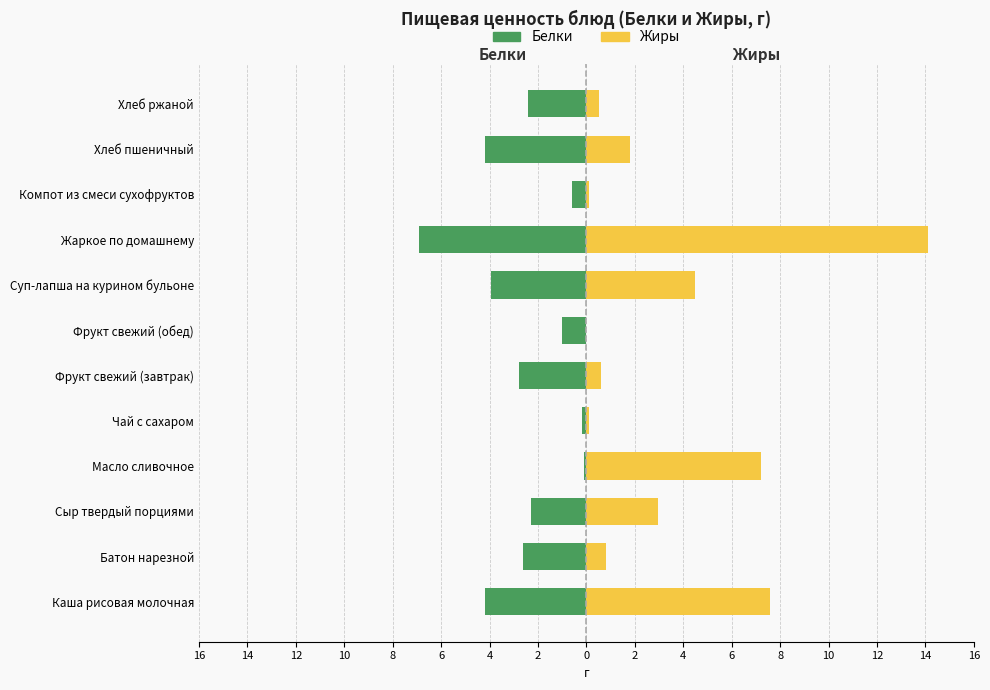

What is the difference between the maximum and minimum values in the Жиры series?

14.1